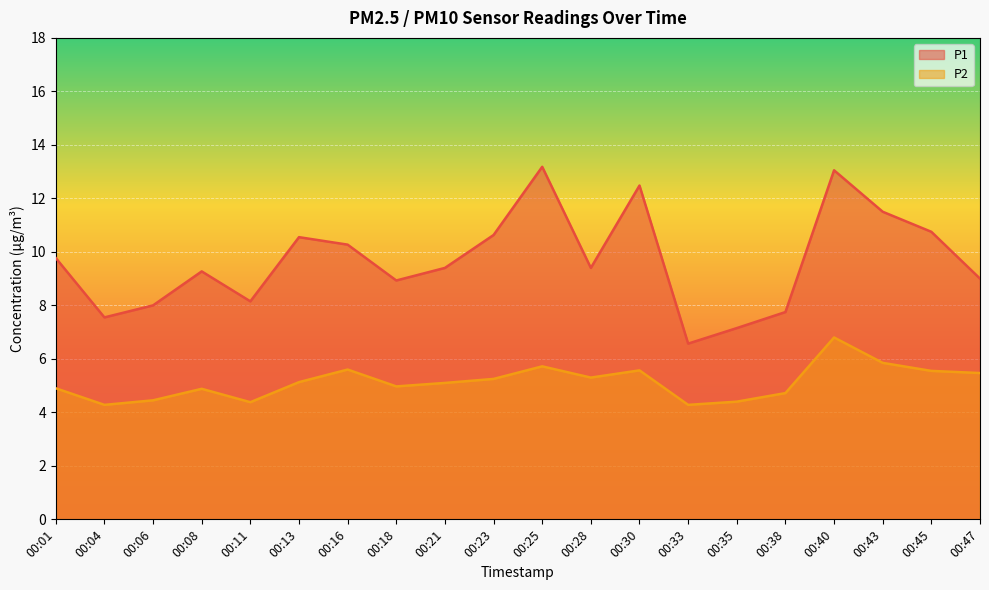

Rank the series at 00:33 from lowest to highest value.

P2, P1